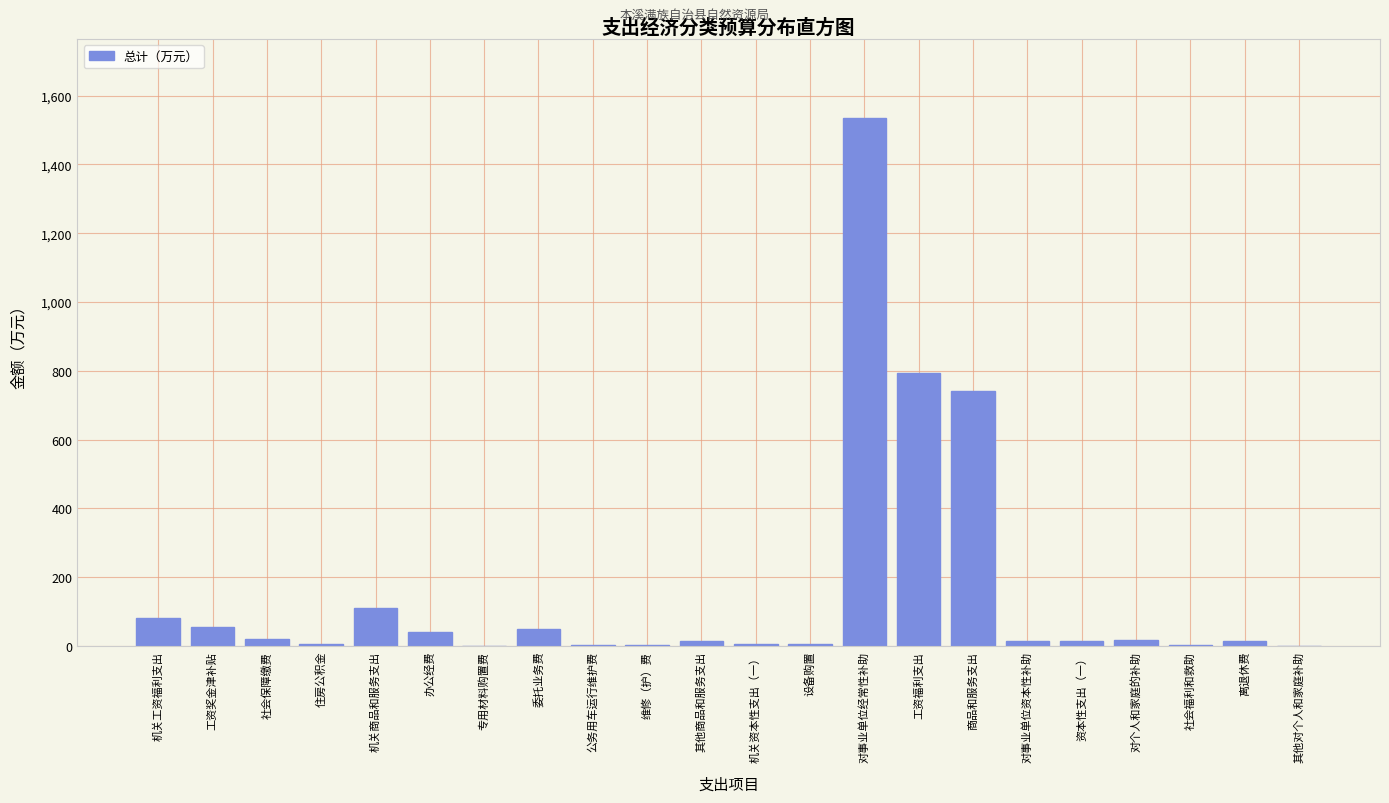

At which category does the chart reach its peak across all series?

对事业单位经常性补助